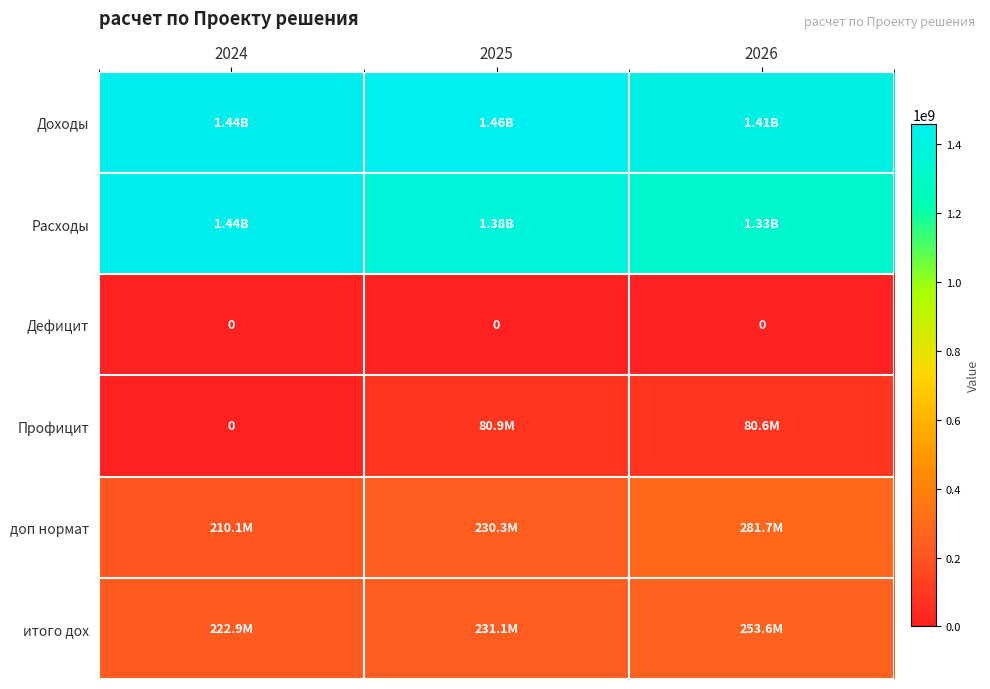

At which category is the sum across all series the highest?

2025